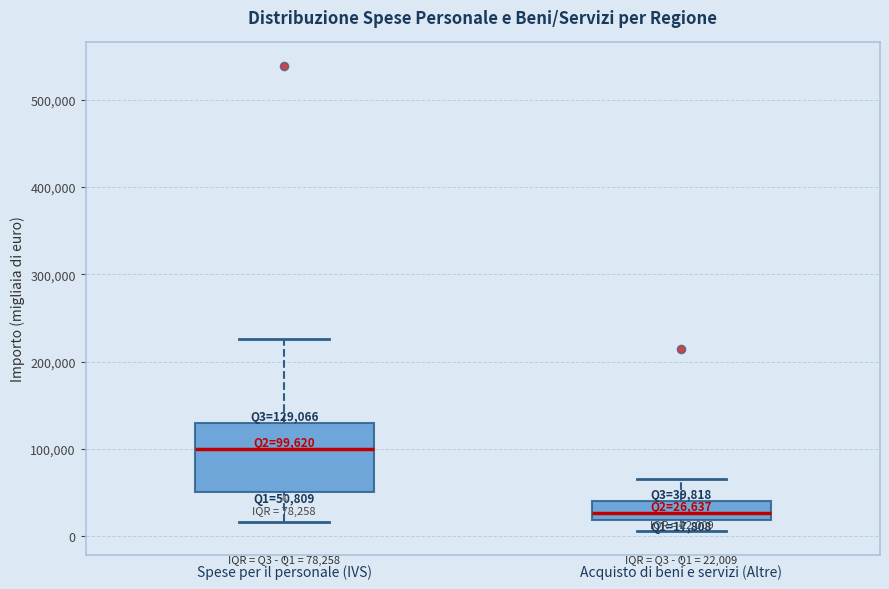

Which box's median line is the lowest?

Acquisto di beni e servizi (Altre)